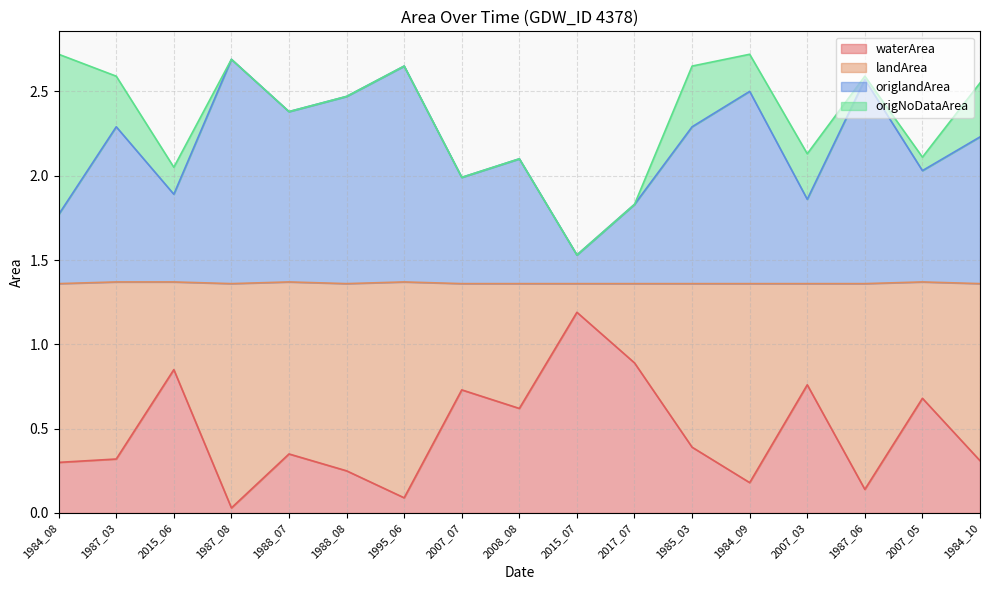

How many data points in origlandArea are above 2?

11